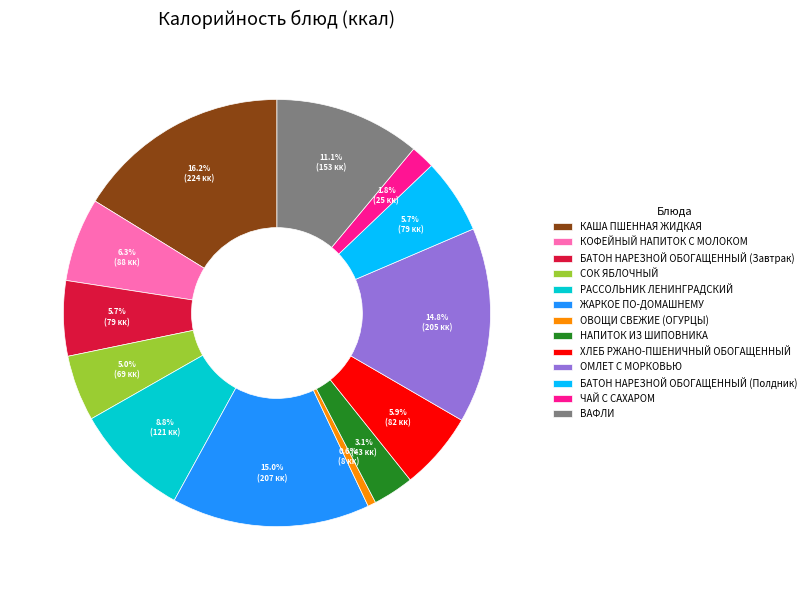

True or false: БАТОН НАРЕЗНОЙ ОБОГАЩЕННЫЙ (Завтрак) accounts for 11% of the total.

False